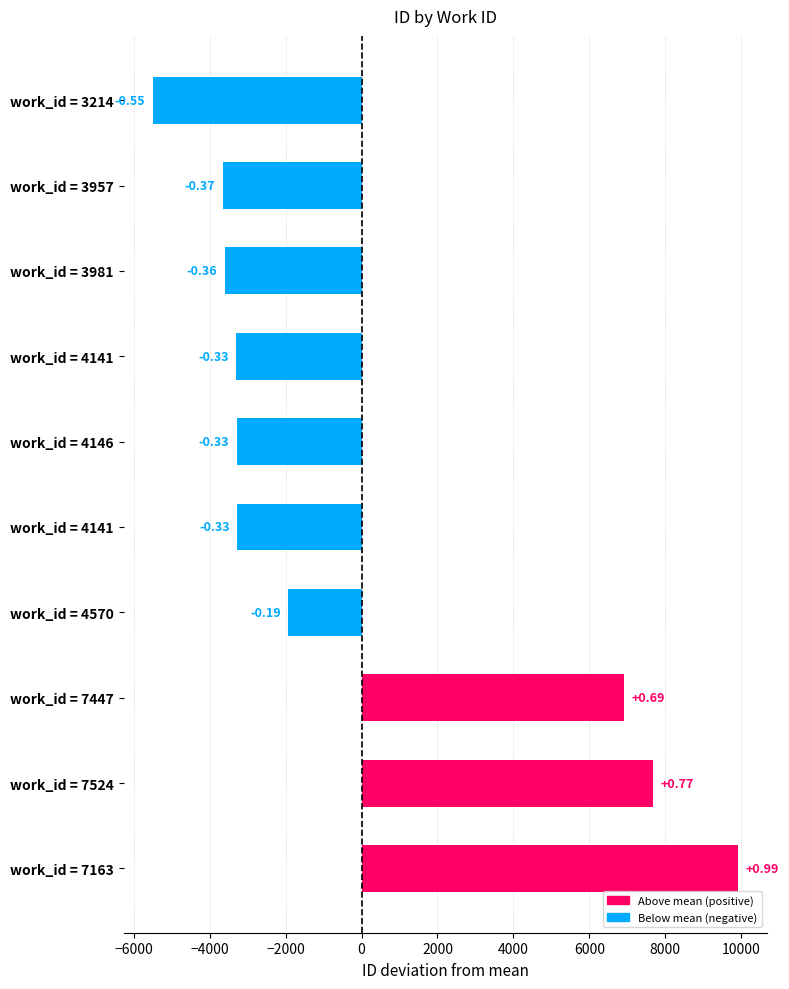

Is it true that the value at work_id = 4141 is -5292.9?

False